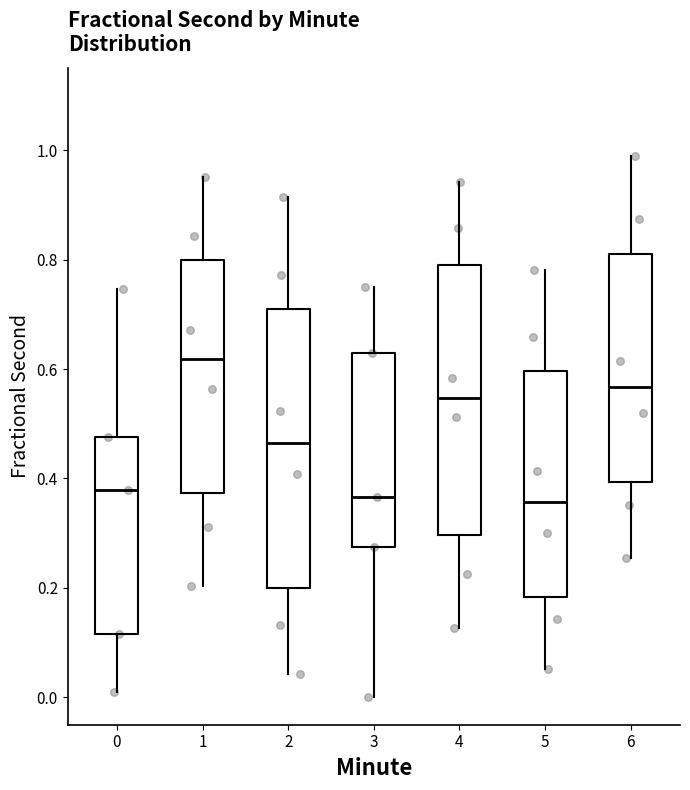

Which box's median line is the highest?

1